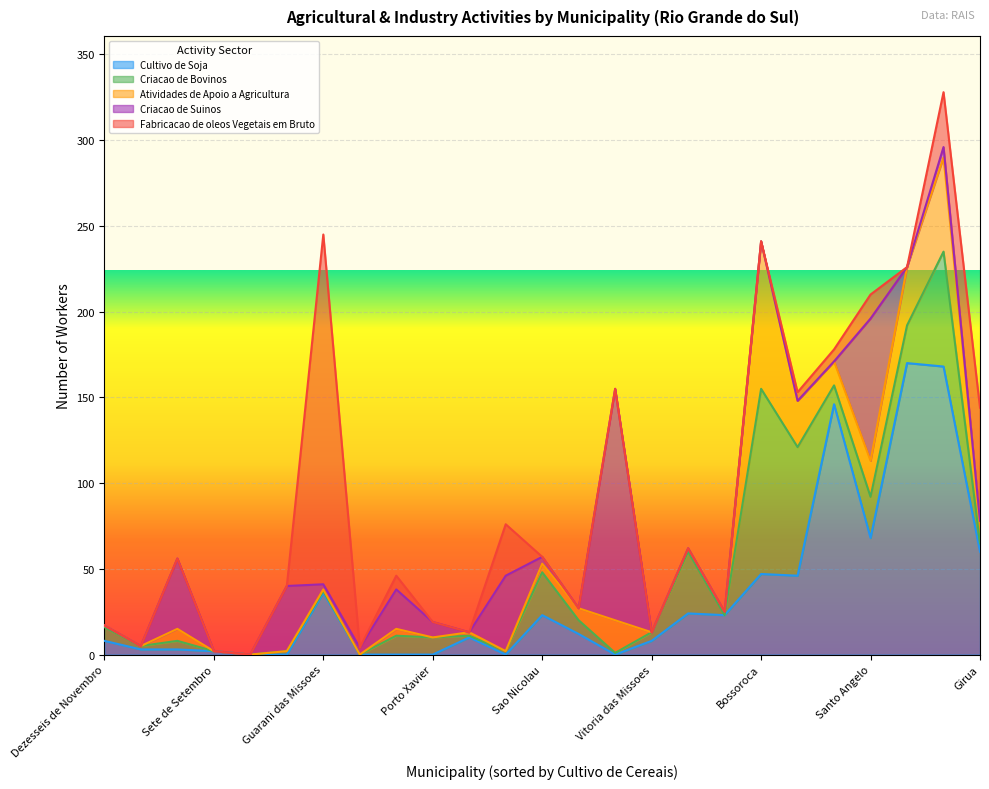

Is the value of Criacao de Bovinos at Entre-Ijuis greater than the value of Criacao de Suinos at Roque Gonzales?

No